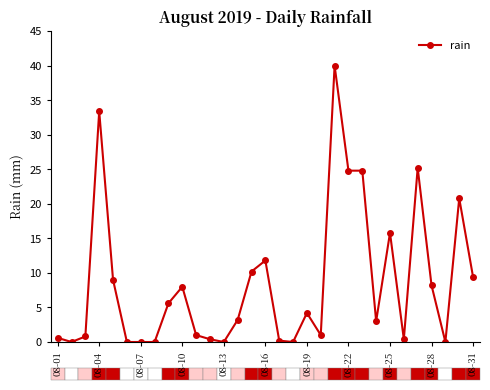

What is the maximum value shown in the chart?

40.0